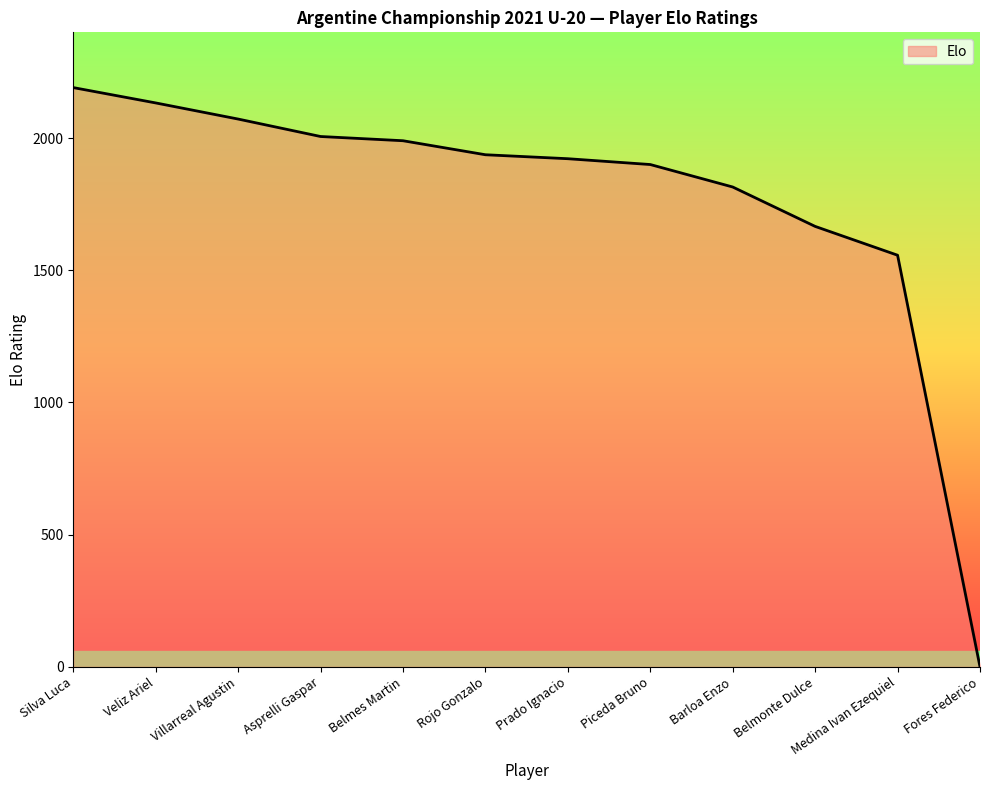

What is the greatest value displayed?

2191